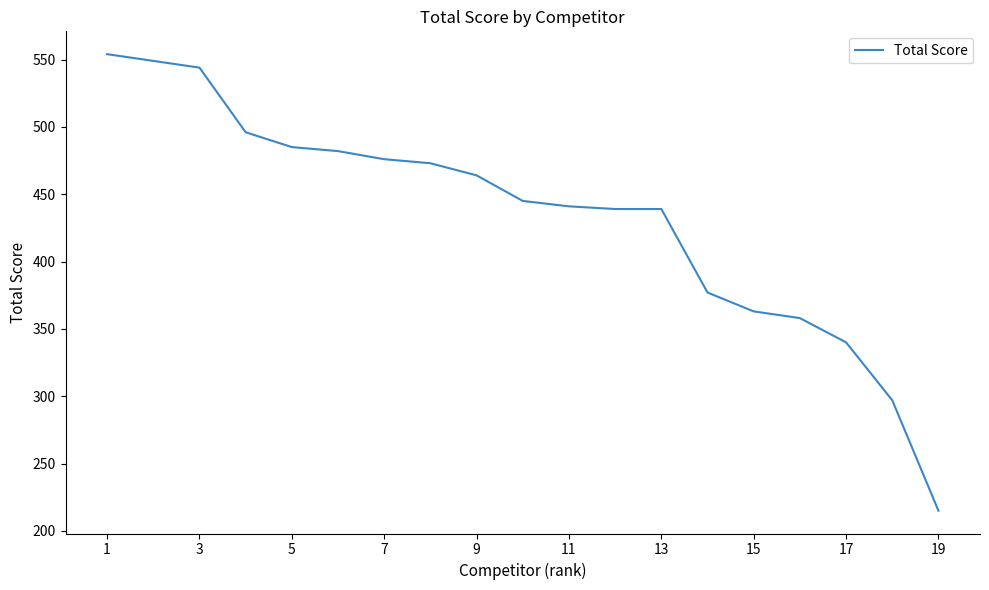

What is the difference between the maximum and minimum values?

339